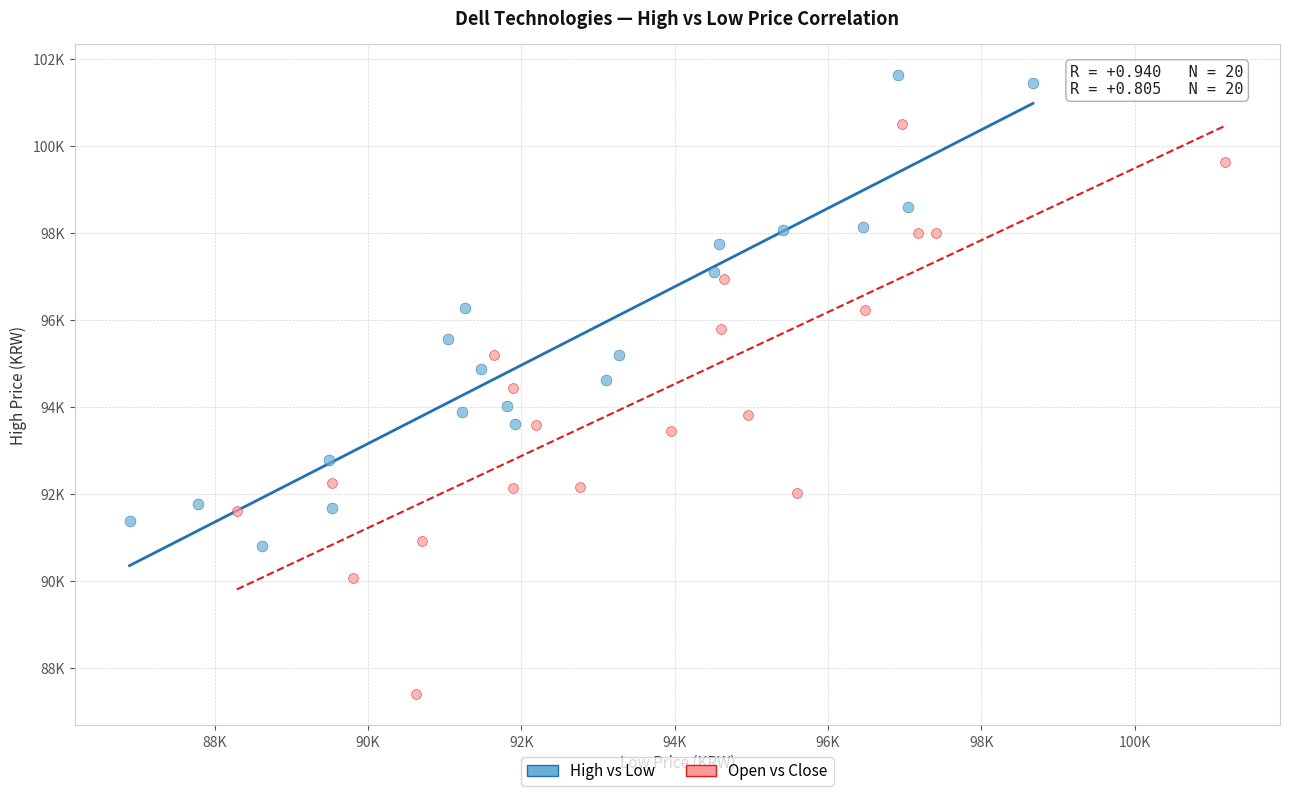

Which series contains the highest Y value?

High vs Low